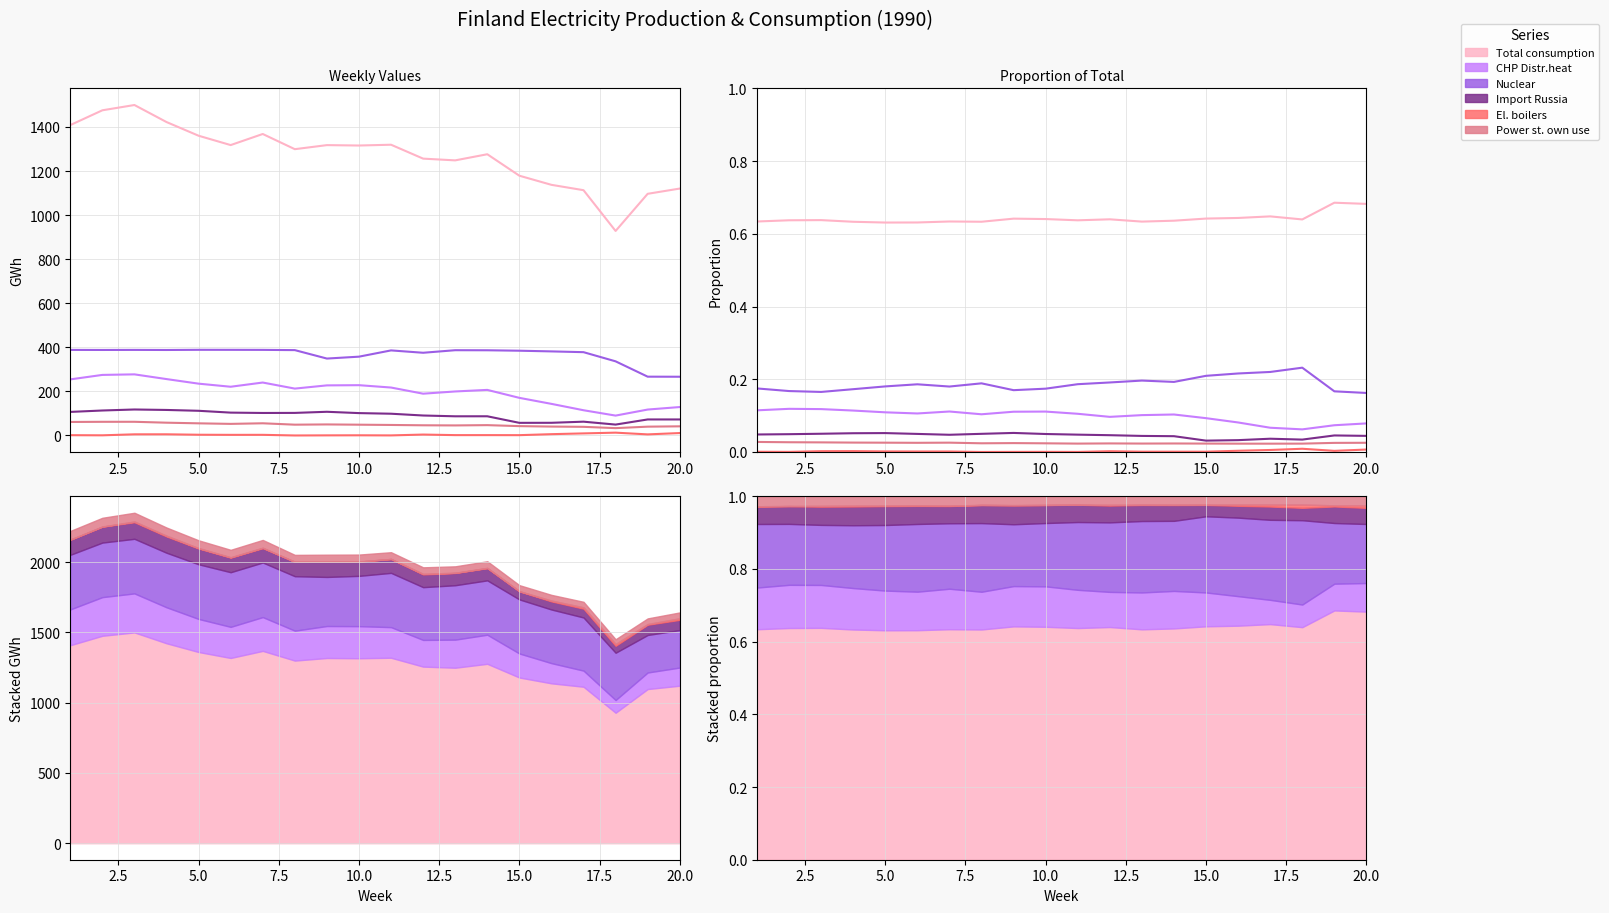

Is the value of El. boilers at 12.5 greater than the value of Import Russia at 0.0?

No